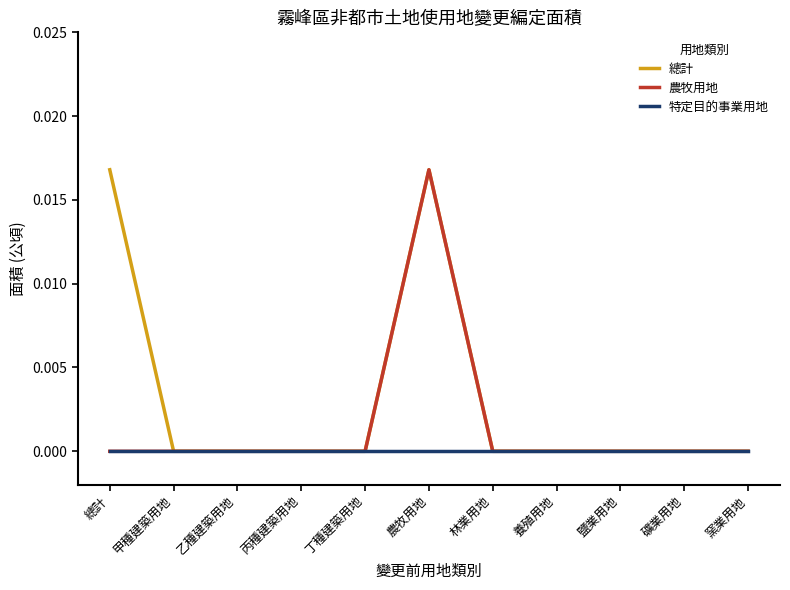

List the series in order of their overall mean, lowest first.

特定目的事業用地, 農牧用地, 總計